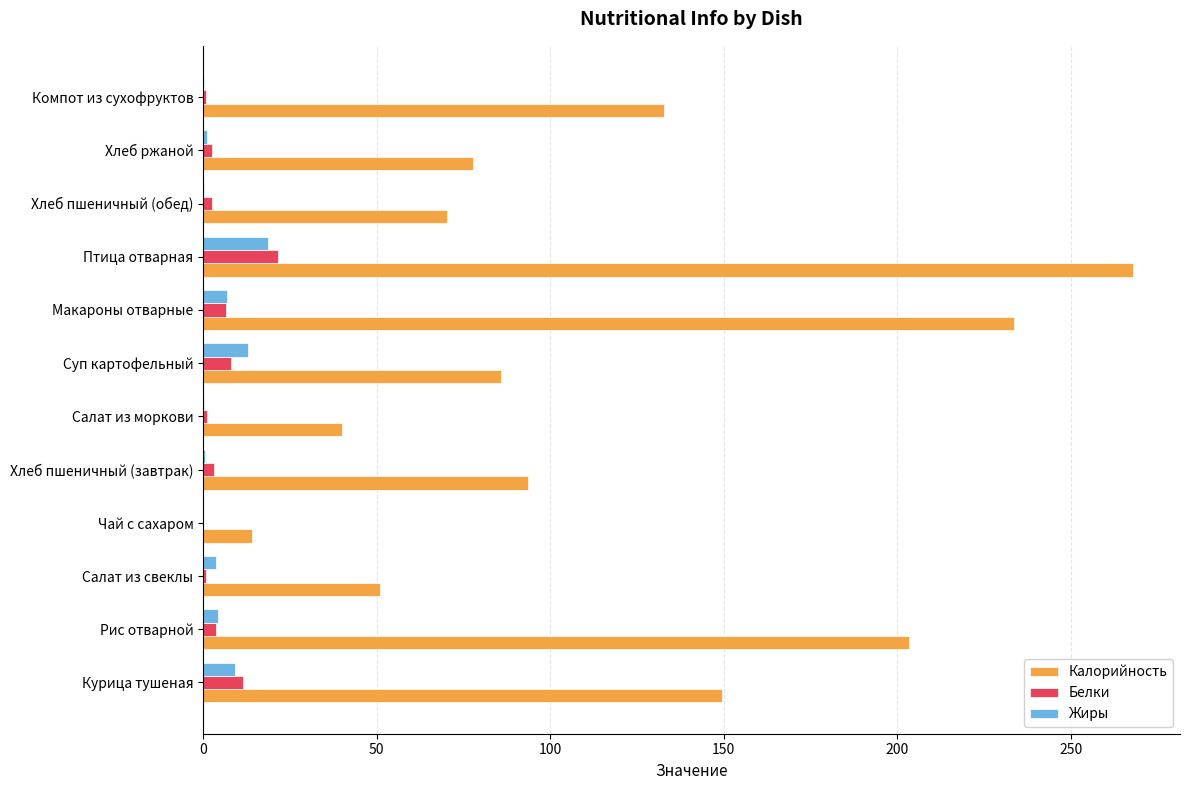

The value of Белки at Птица отварная is 21.6. True or false?

True